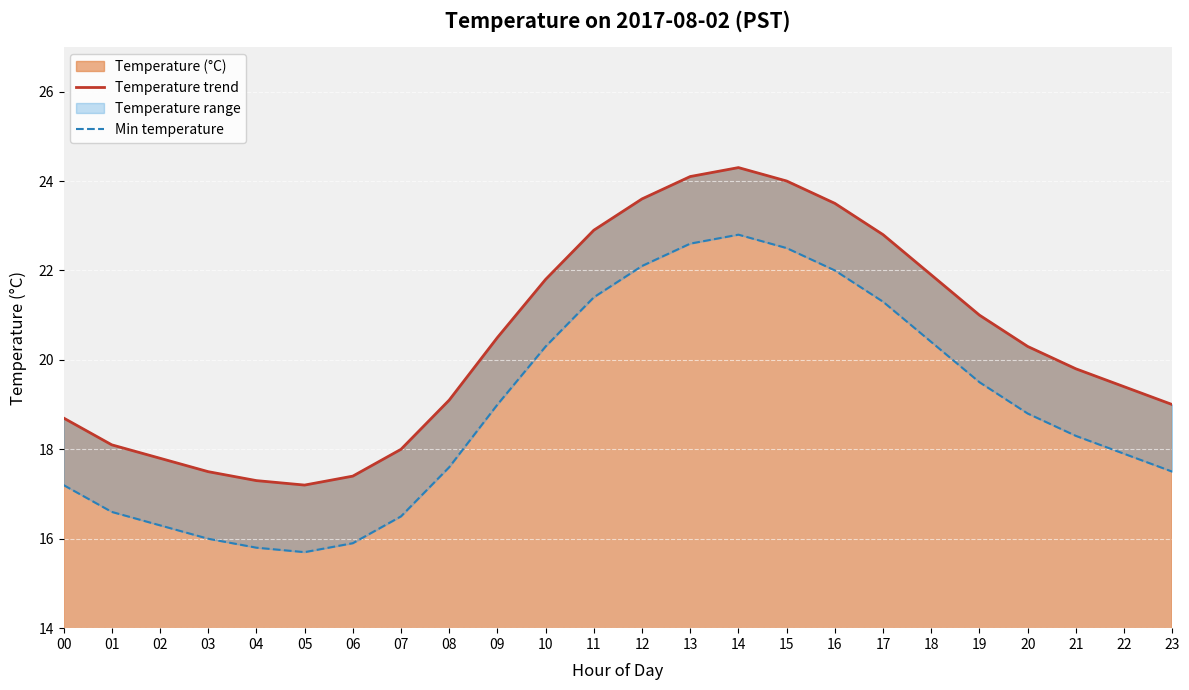

Rank the categories by Min temperature value from highest to lowest.

14, 13, 15, 12, 16, 11, 17, 18, 10, 19, 09, 20, 21, 22, 08, 23, 00, 01, 07, 02, 03, 06, 04, 05